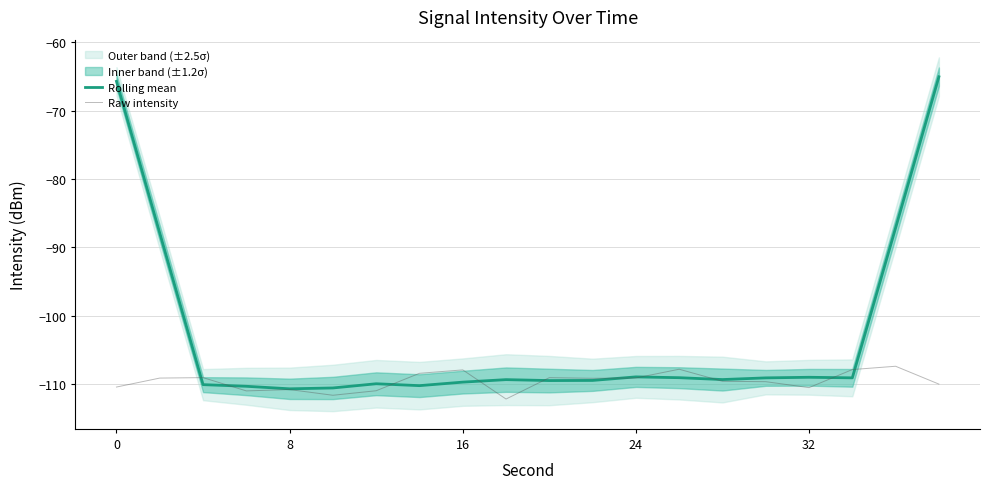

True or false: Raw intensity has more than 2 points higher than both neighbors.

True